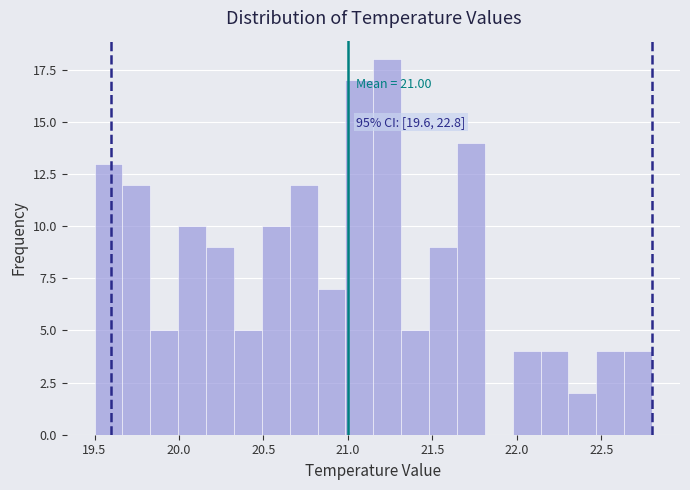

Read against the x-axis, roughly where is the centre of the tallest bar?

21.25